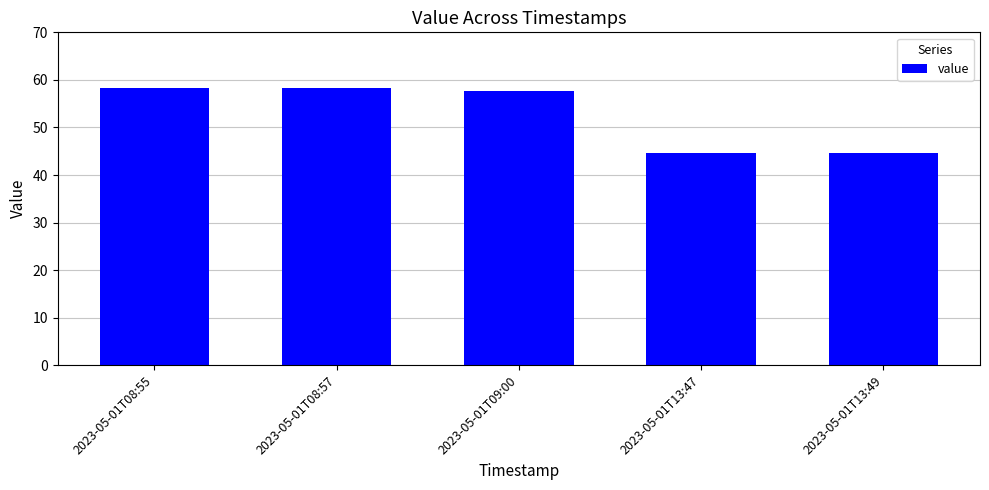

What is the difference between the values at 2023-05-01T08:55 and 2023-05-01T13:49?

13.6